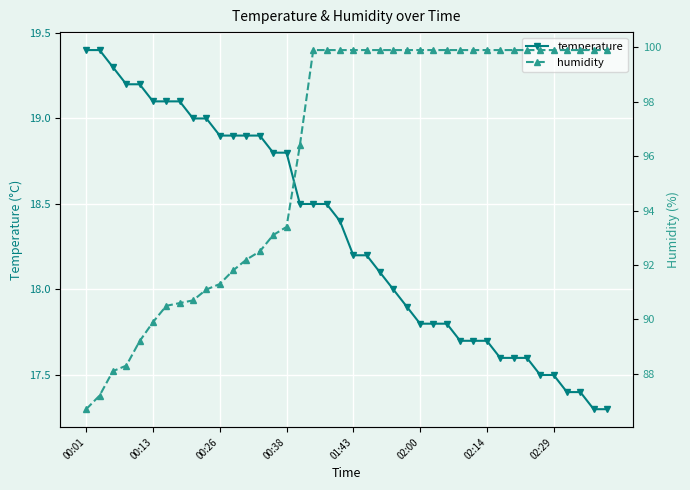

True or false: temperature has a value of 23.1 at 02:14.

False